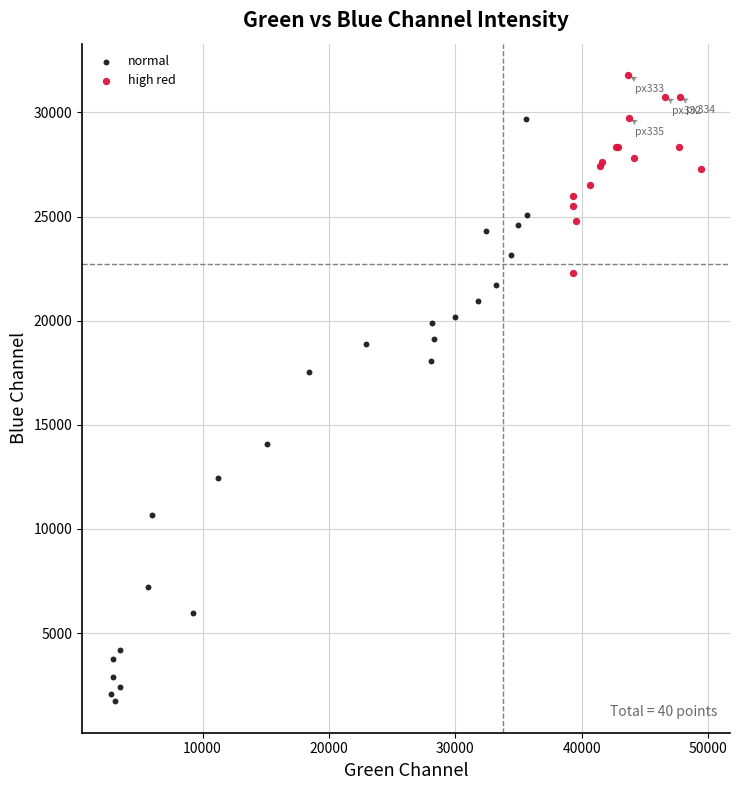

Which series contains the lowest Y value?

normal